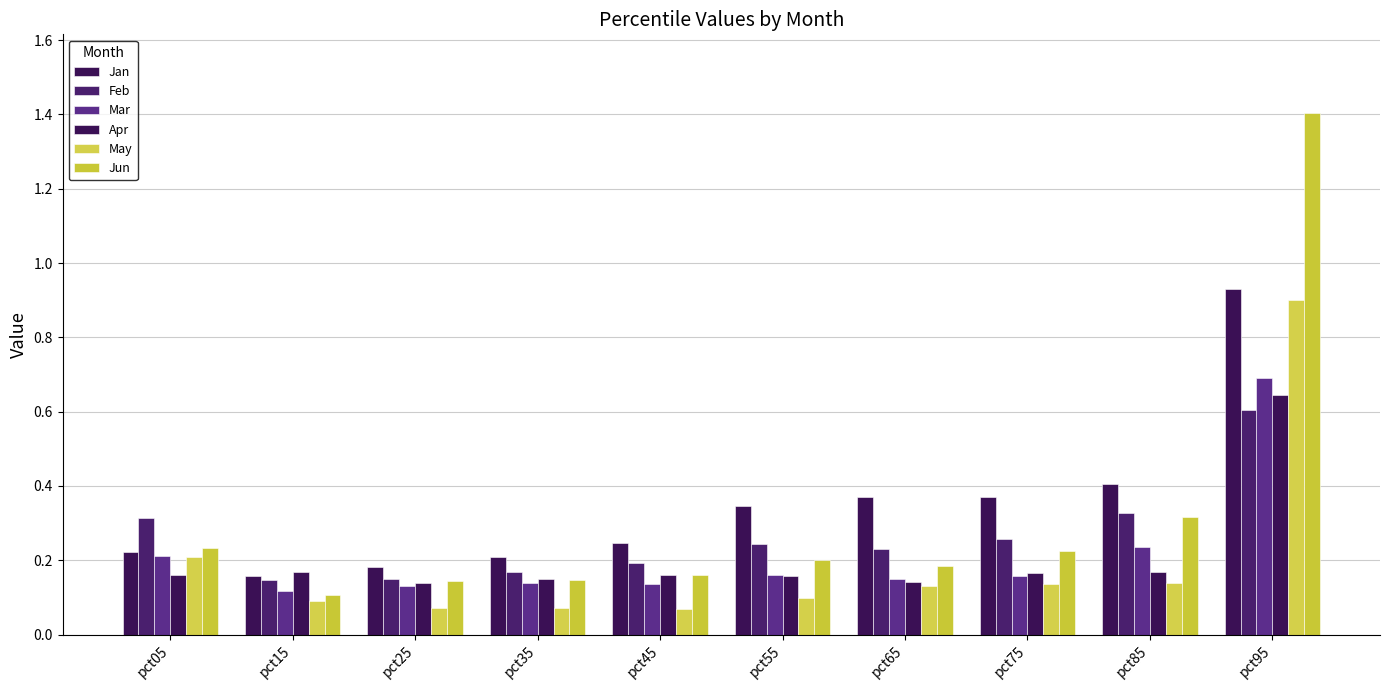

Reading left to right, list all the values displayed in this chart.

Jan: pct05=0.2	pct15=0.2	pct25=0.2	pct35=0.2	pct45=0.2	pct55=0.3	pct65=0.4	pct75=0.4	pct85=0.4	pct95=0.9
Feb: pct05=0.3	pct15=0.1	pct25=0.1	pct35=0.2	pct45=0.2	pct55=0.2	pct65=0.2	pct75=0.3	pct85=0.3	pct95=0.6
Mar: pct05=0.2	pct15=0.1	pct25=0.1	pct35=0.1	pct45=0.1	pct55=0.2	pct65=0.1	pct75=0.2	pct85=0.2	pct95=0.7
Apr: pct05=0.2	pct15=0.2	pct25=0.1	pct35=0.2	pct45=0.2	pct55=0.2	pct65=0.1	pct75=0.2	pct85=0.2	pct95=0.6
May: pct05=0.2	pct15=0.1	pct25=0.1	pct35=0.1	pct45=0.1	pct55=0.1	pct65=0.1	pct75=0.1	pct85=0.1	pct95=0.9
Jun: pct05=0.2	pct15=0.1	pct25=0.1	pct35=0.1	pct45=0.2	pct55=0.2	pct65=0.2	pct75=0.2	pct85=0.3	pct95=1.4